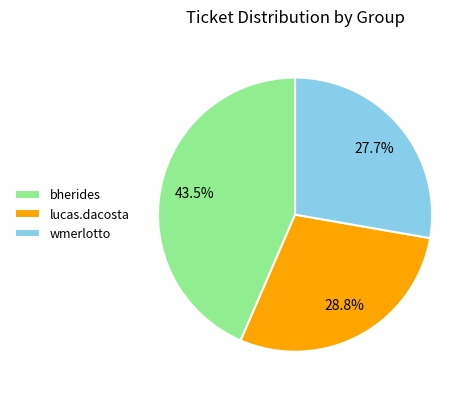

True or false: bherides accounts for 55% of the total.

False